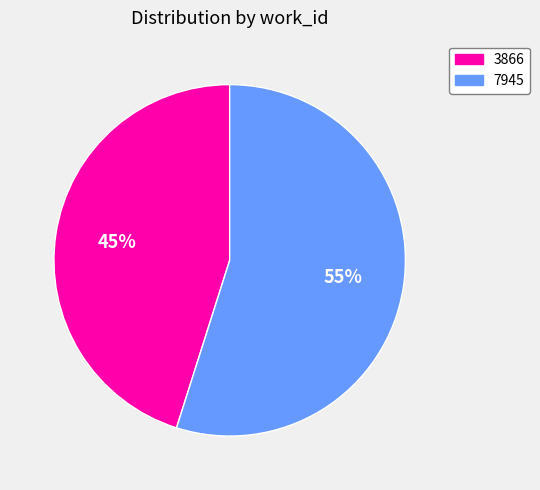

Does any single category account for the majority?

Yes